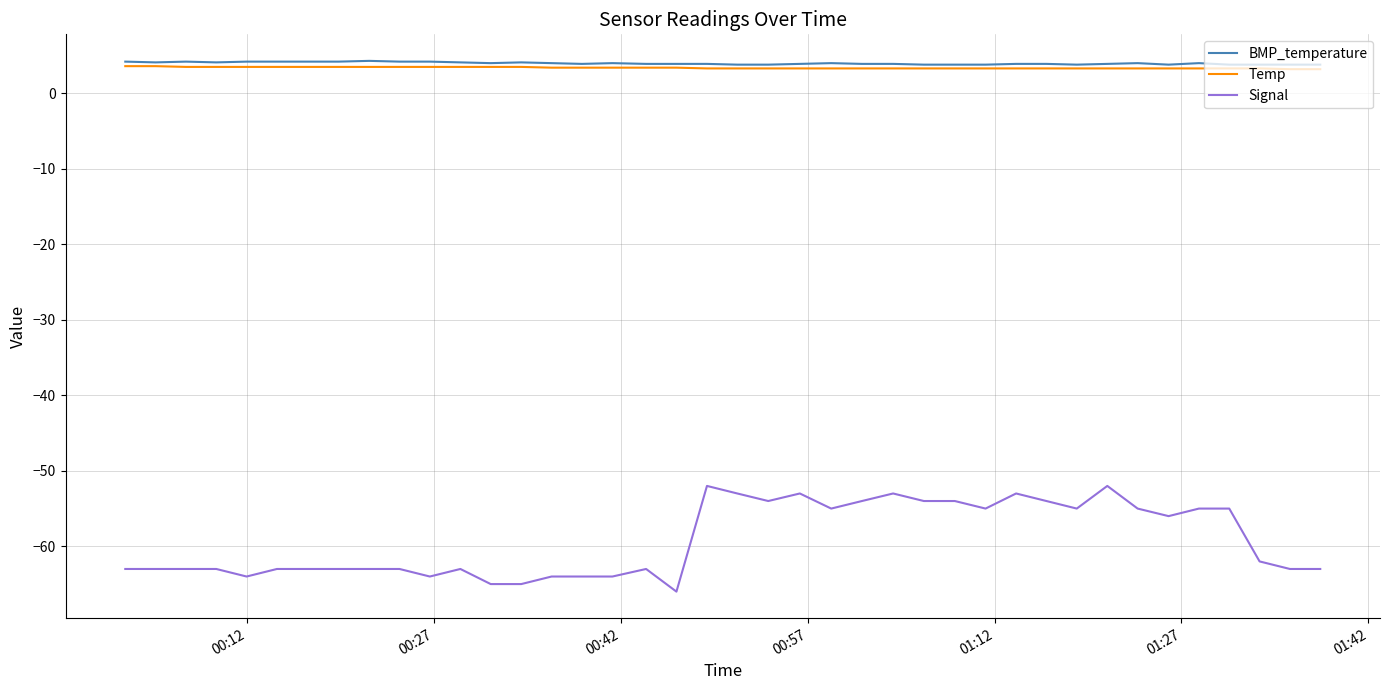

Does the chart have visible grid lines?

Yes